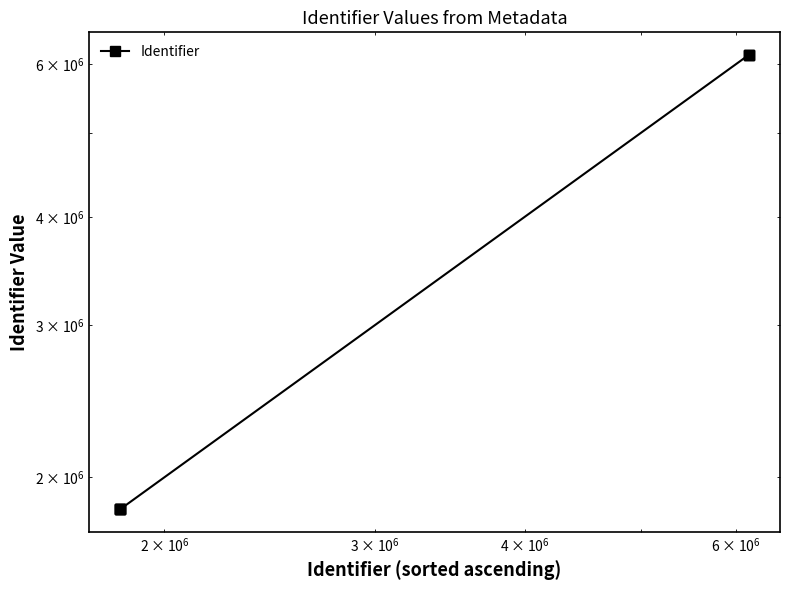

Reading left to right, what are all the values shown in this chart?

1837346	1837347	1837349	1837350	1837352	6152061	6152062	6152064